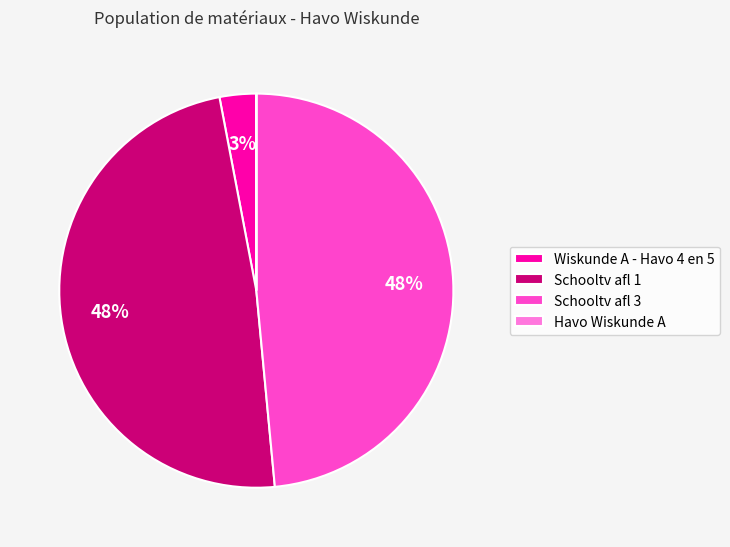

Is Schooltv afl 1 the majority of the pie?

No